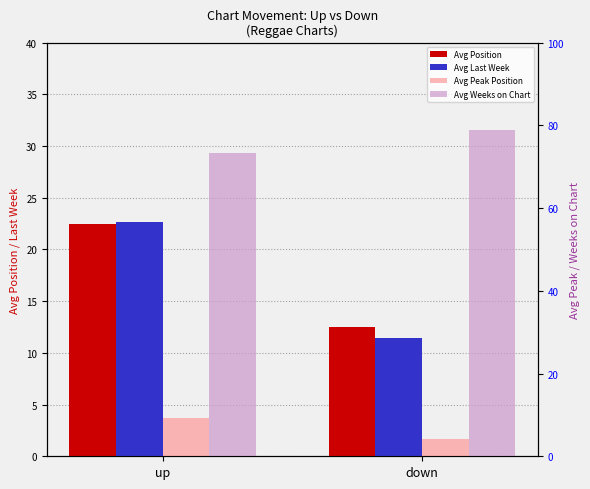

Between up and down, which series saw the biggest shift?

Avg Last Week